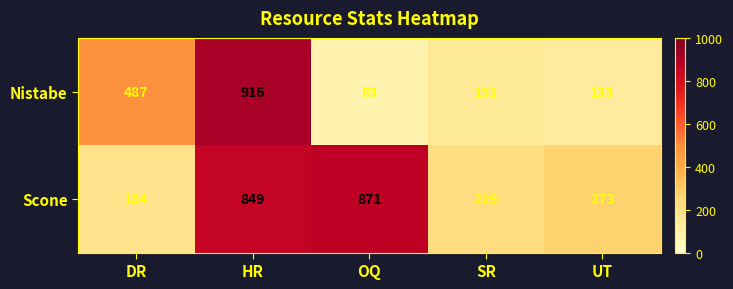

At which label does Nistabe first exceed 151?

DR